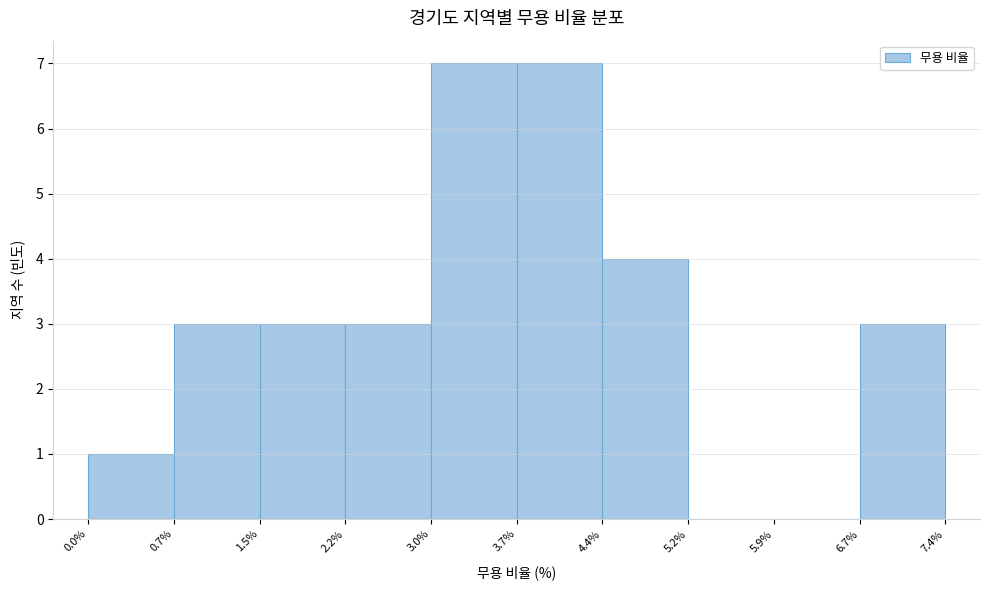

Reading left to right, transcribe this chart: for each bar, give the range it covers on the x-axis and its height. The values are not printed on the chart, so give them approximately, as read against the axis.

0.0% to 0.7%: 1
0.7% to 1.5%: 3
1.5% to 2.2%: 3
2.2% to 3.0%: 3
3.0% to 3.7%: 7
3.7% to 4.4%: 7
4.4% to 5.2%: 4
5.2% to 5.9%: 0
5.9% to 6.7%: 0
6.7% to 7.4%: 3